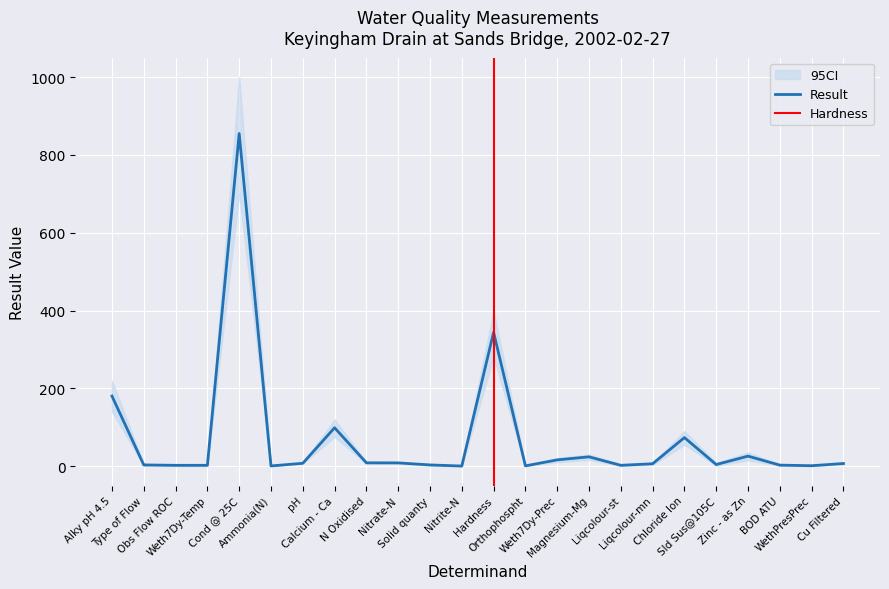

What is the label of the 19th point from the right?

Ammonia(N)